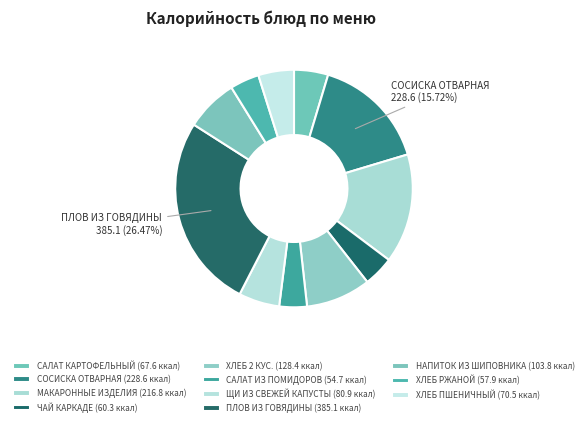

Is it true that СОСИСКА ОТВАРНАЯ is 16% of the pie?

True